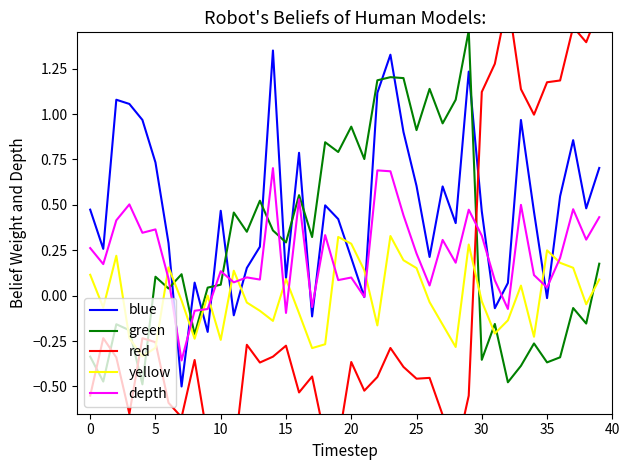

True or false: green and yellow intersect in this chart.

True